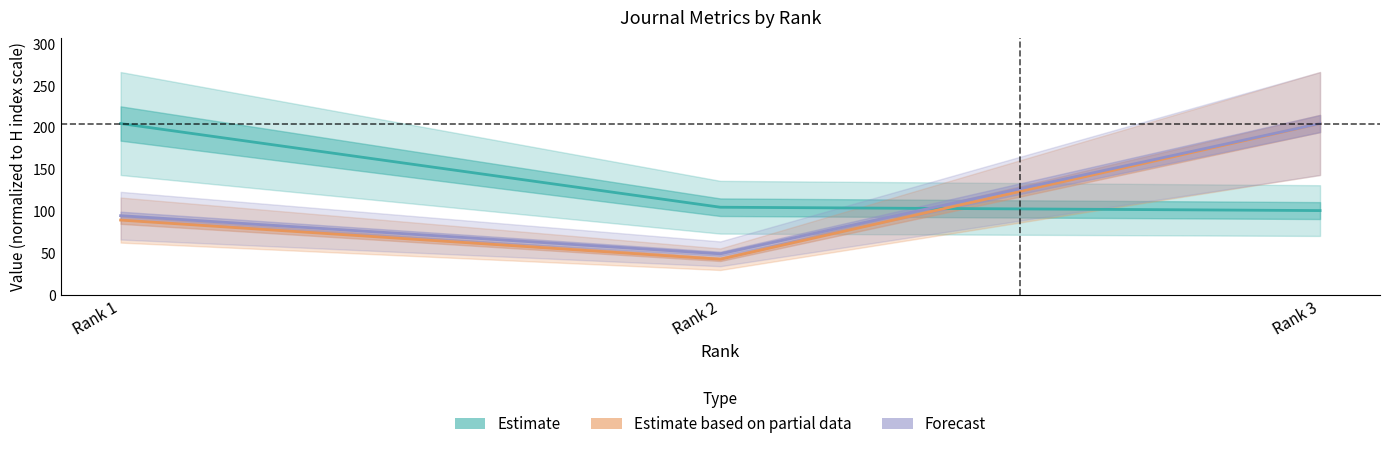

Rank the series at Rank 3 from lowest to highest value.

Estimate, Estimate based on partial data, Forecast